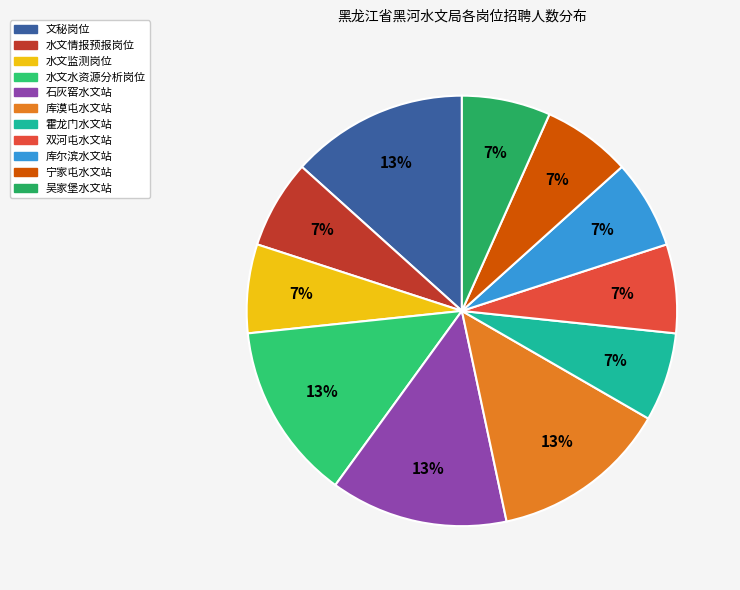

Count the number of slices in the pie.

11